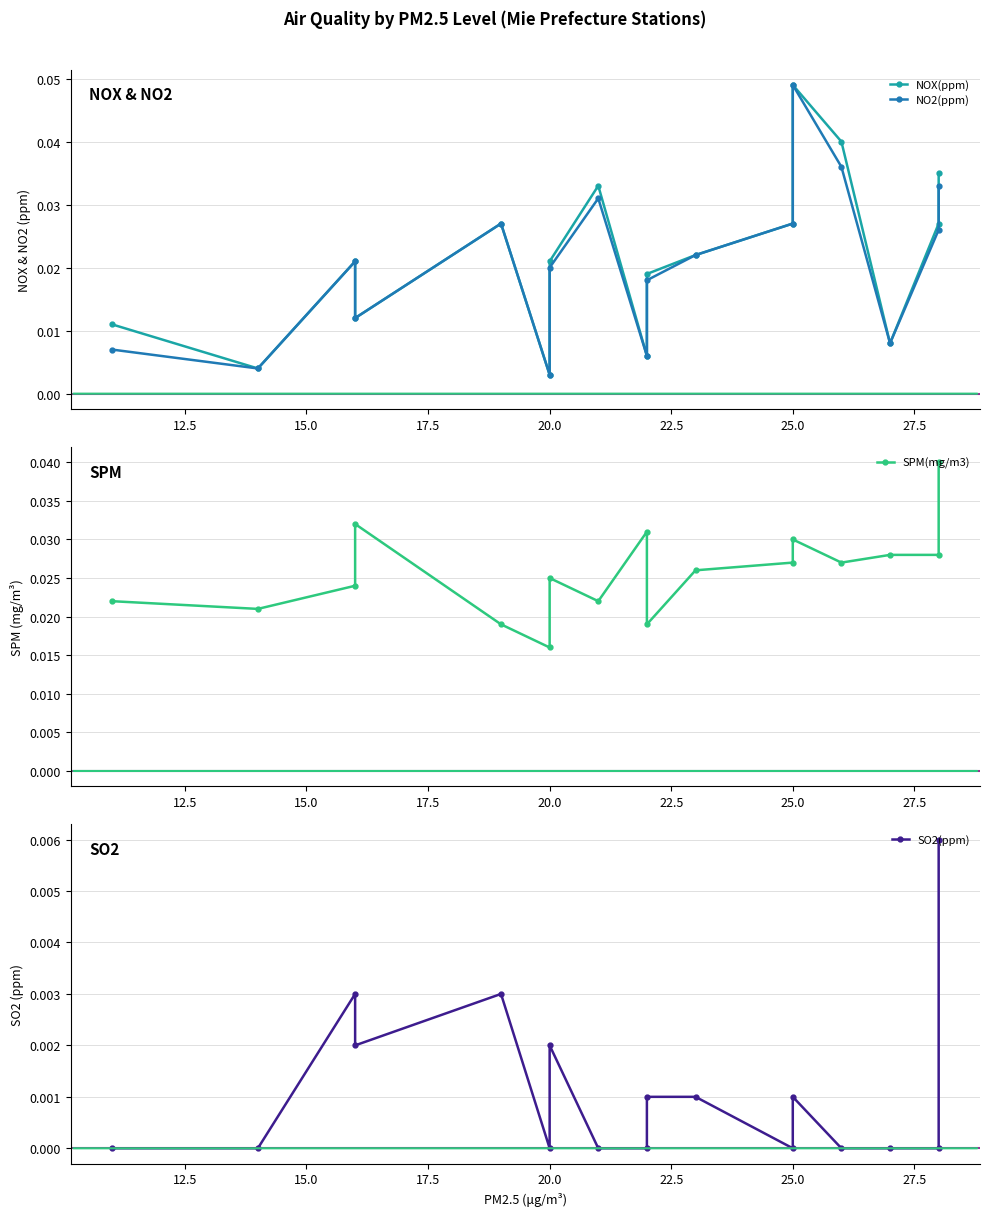

Count the number of categories in the chart.

17